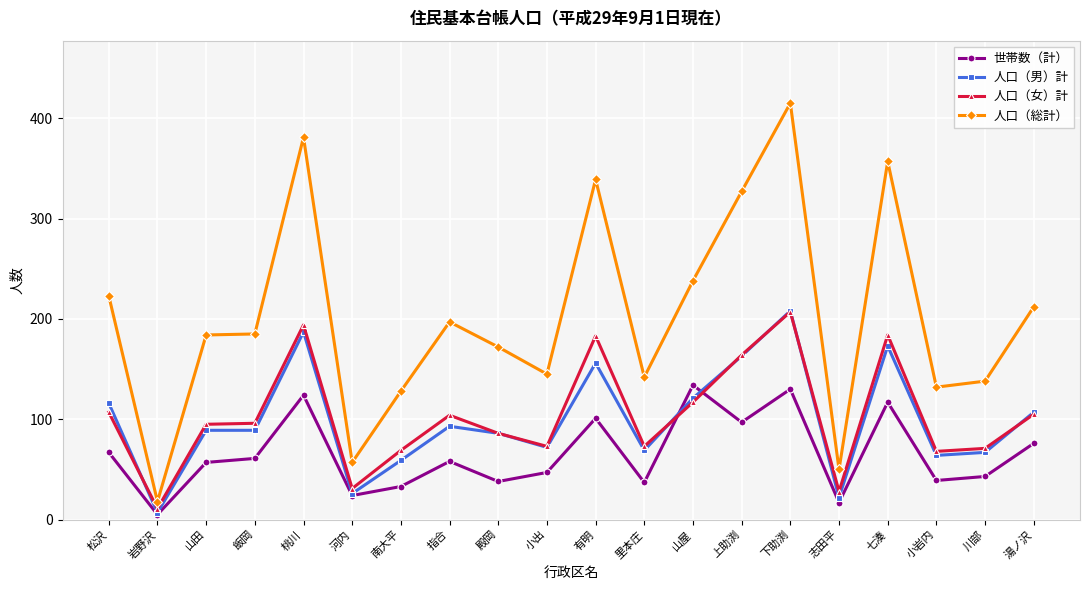

Is it true that 人口（総計） equals 339 at 有明?

True